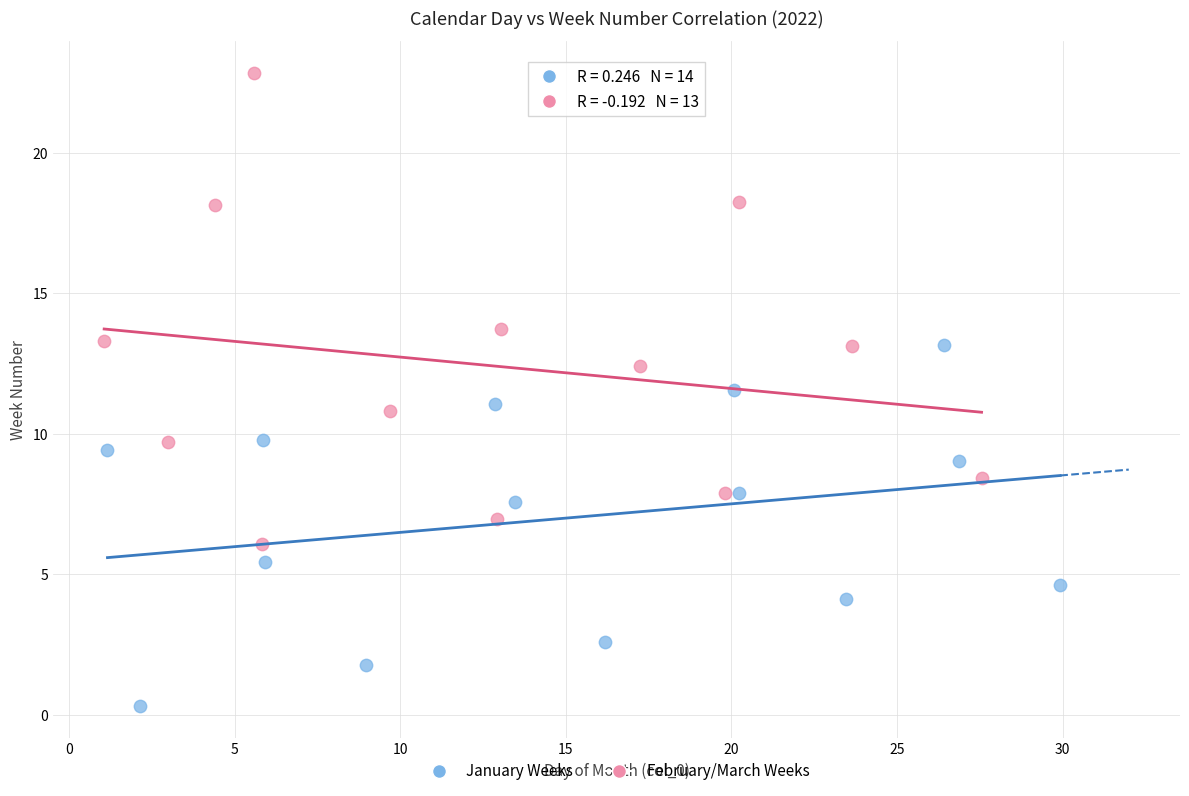

Which series contains the highest Y value?

February/March Weeks